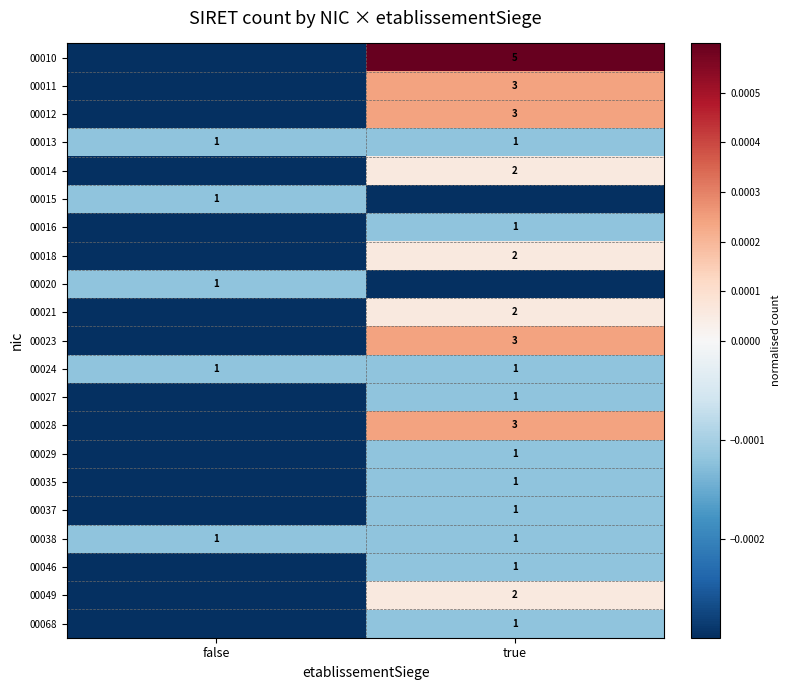

Which has a higher value, false or true?

true